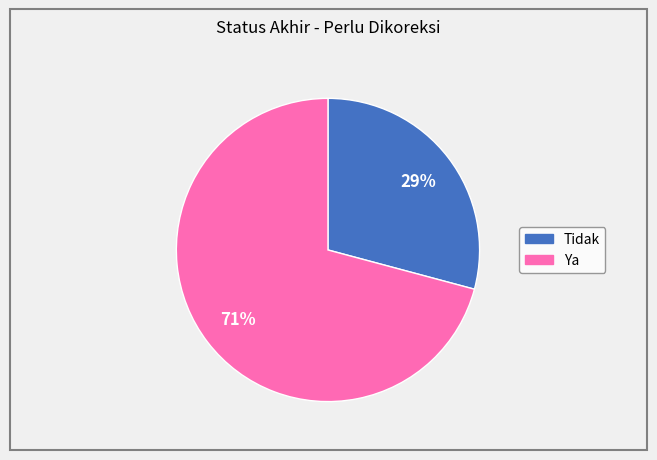

How many segments does this pie chart have?

2